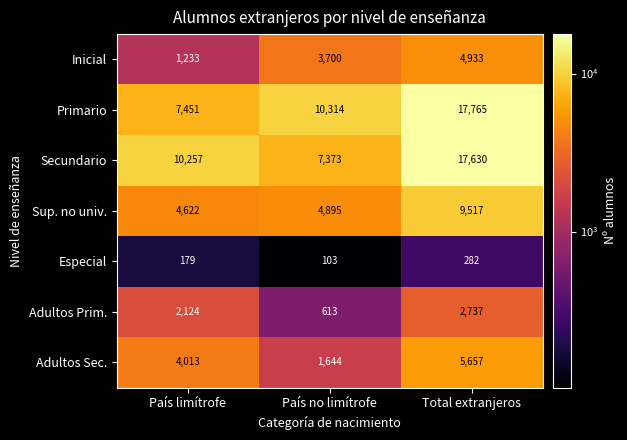

Reading left to right, what are all the values shown in this chart?

Inicial: 1233	3700	4933
Primario: 7451	10314	17765
Secundario: 10257	7373	17630
Sup. no univ.: 4622	4895	9517
Especial: 179	103	282
Adultos Prim.: 2124	613	2737
Adultos Sec.: 4013	1644	5657